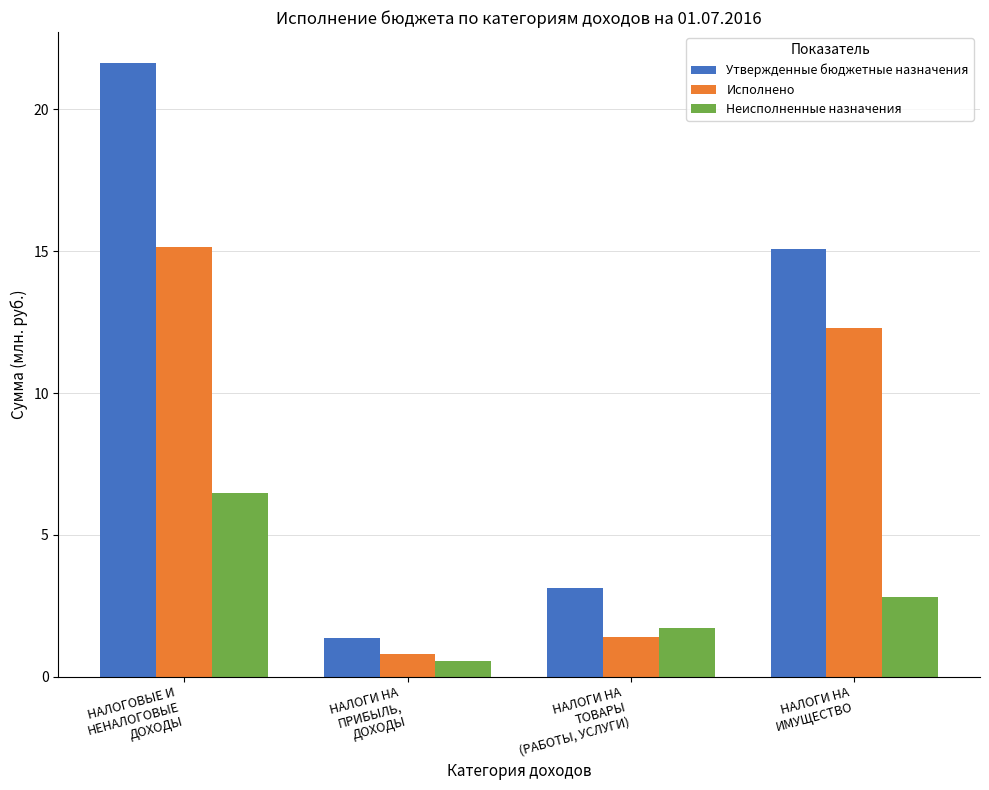

What is the minimum value for Исполнено?

0.8